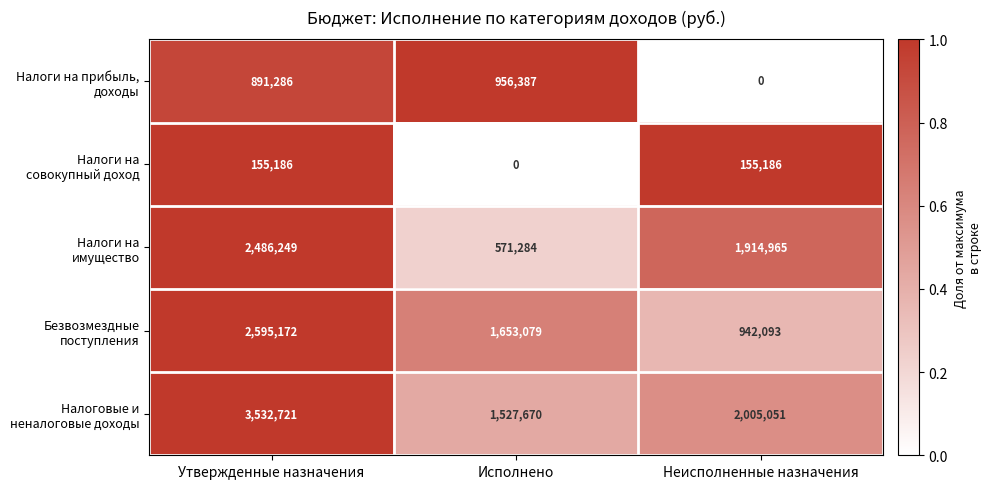

Which category has the highest value across all series?

Утвержденные назначения